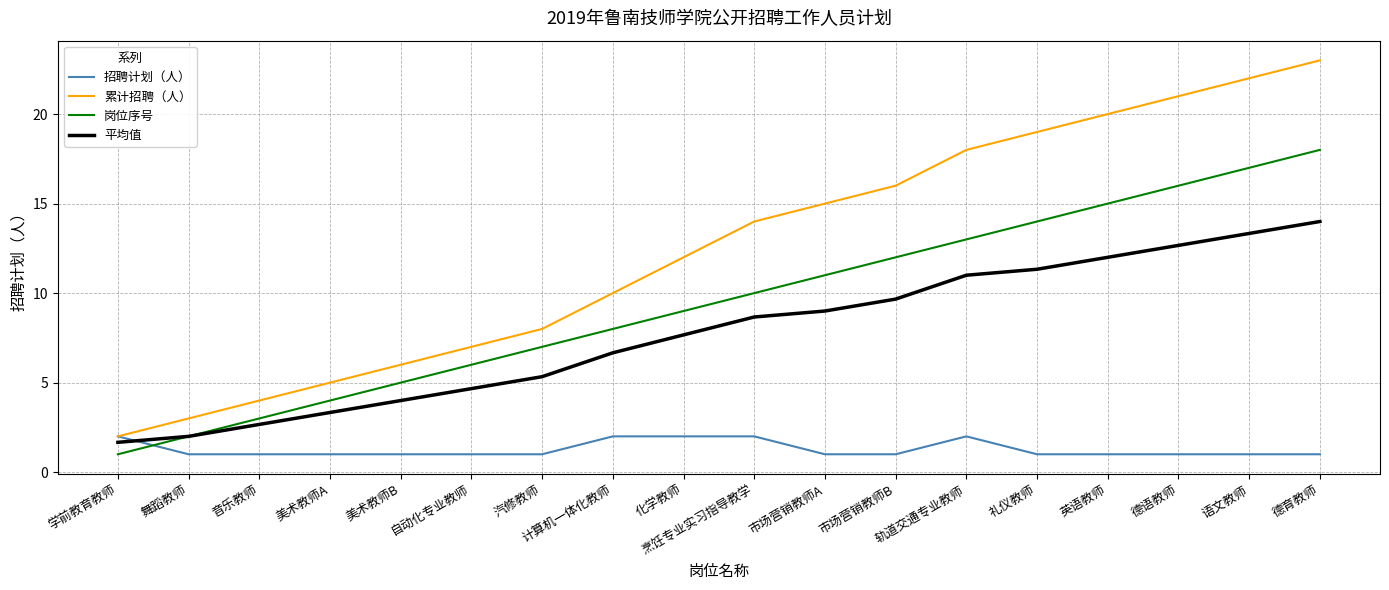

What is the difference between the maximum and minimum values in the 岗位序号 series?

17.0